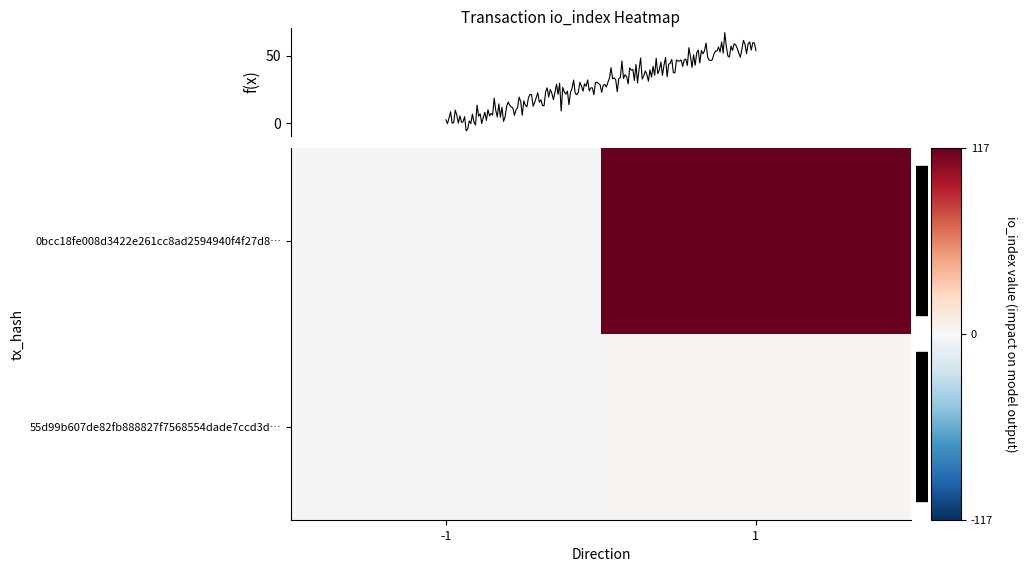

What is the maximum value for 55d99b607de82fb888827f7568554dade7ccd3d…?

2